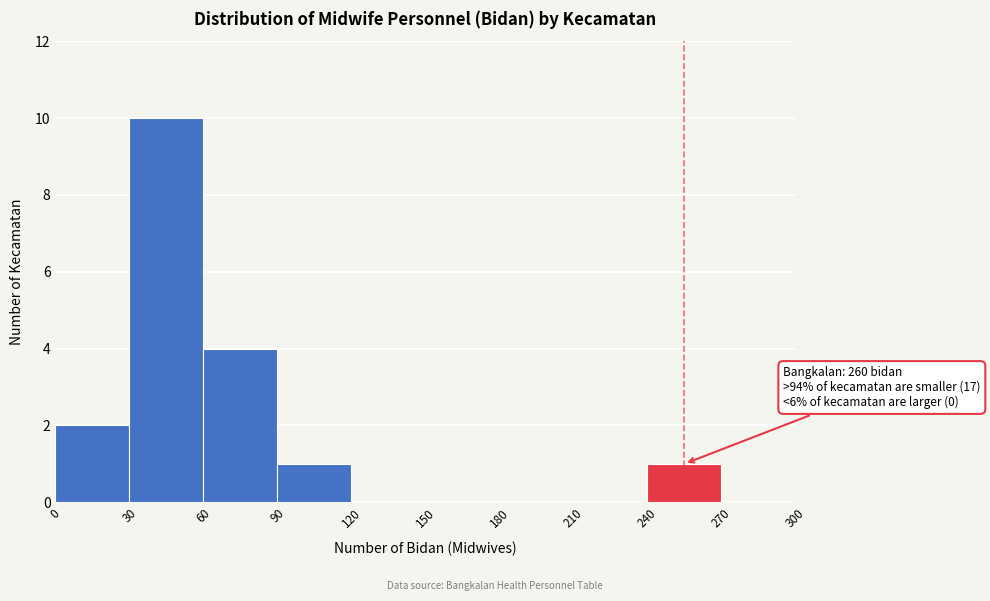

Over which range of the x-axis is the bar tallest?

30 to 60